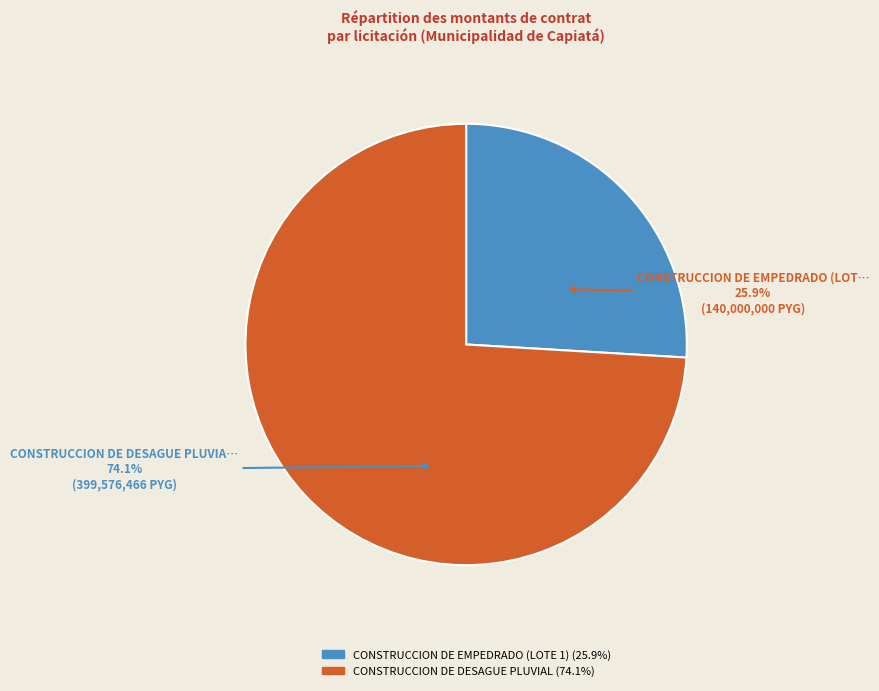

Between CONSTRUCCION DE DESAGUE PLUVIAL and CONSTRUCCION DE EMPEDRADO (LOTE 1), which is larger?

CONSTRUCCION DE DESAGUE PLUVIAL